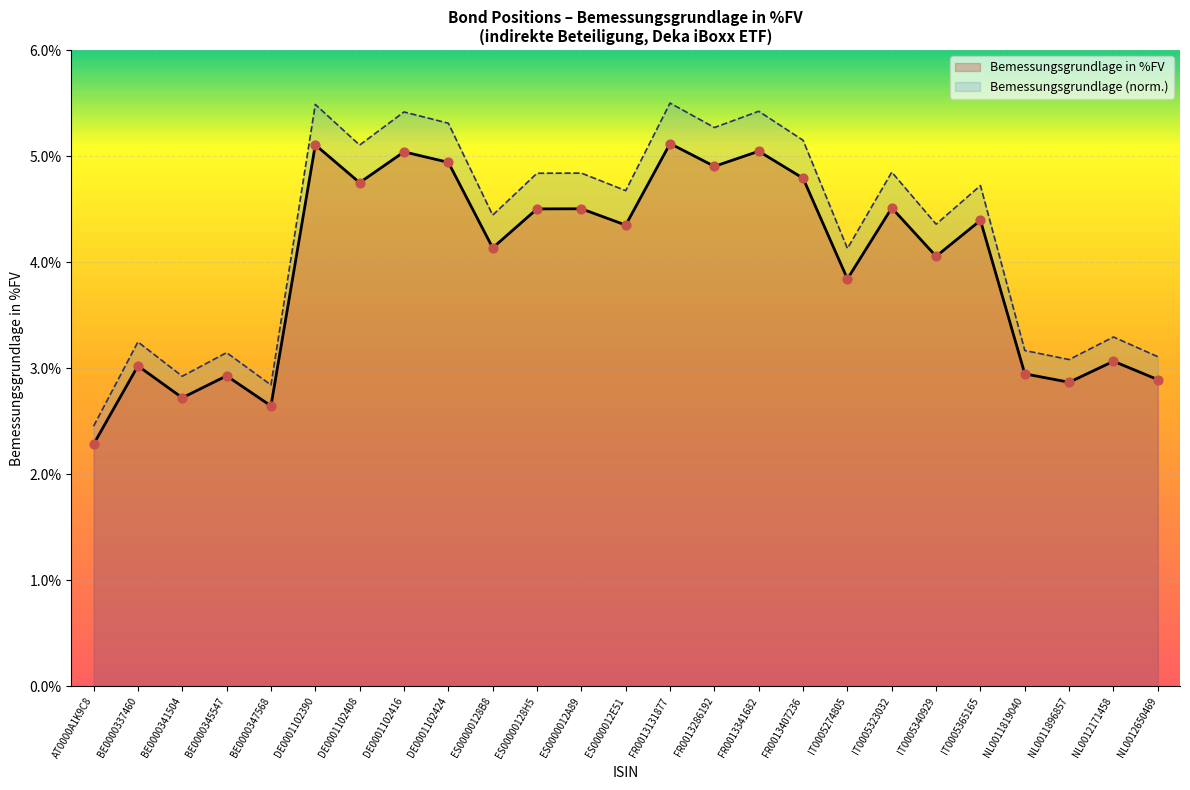

At how many categories does at least one series exceed 3?

22